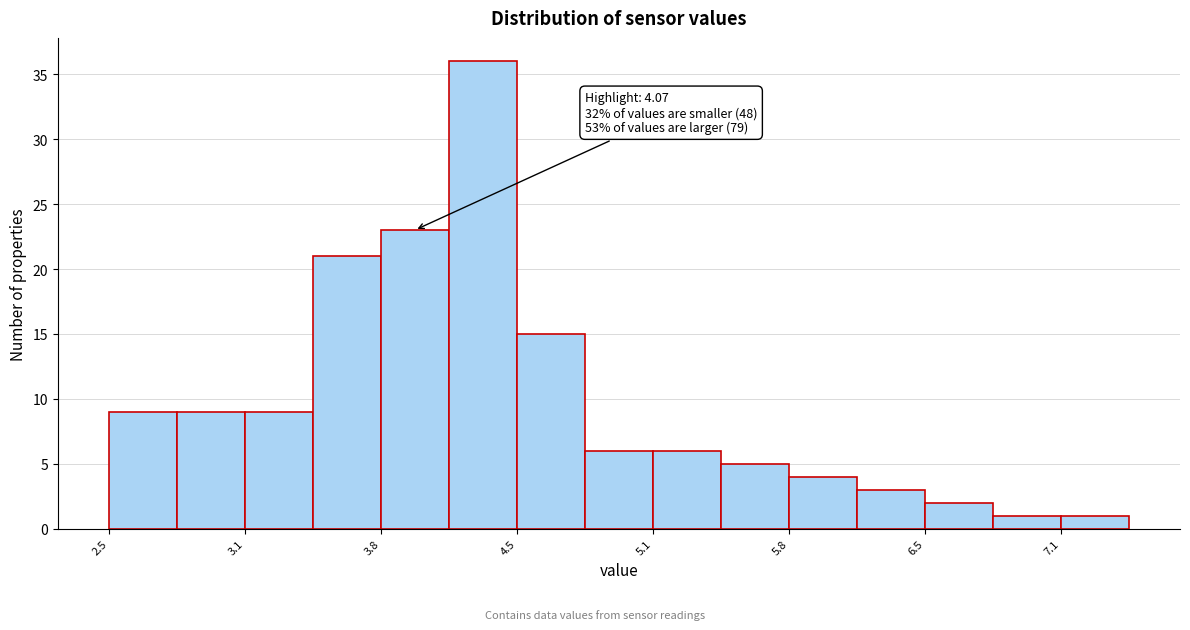

Read against the x-axis, roughly where is the centre of the tallest bar?

4.3